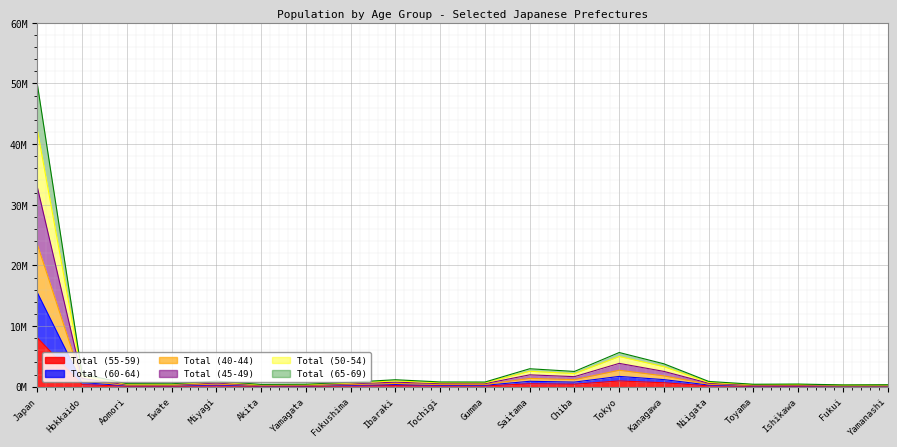

Which series changed the most between Ibaraki and Saitama?

Total (65-69)